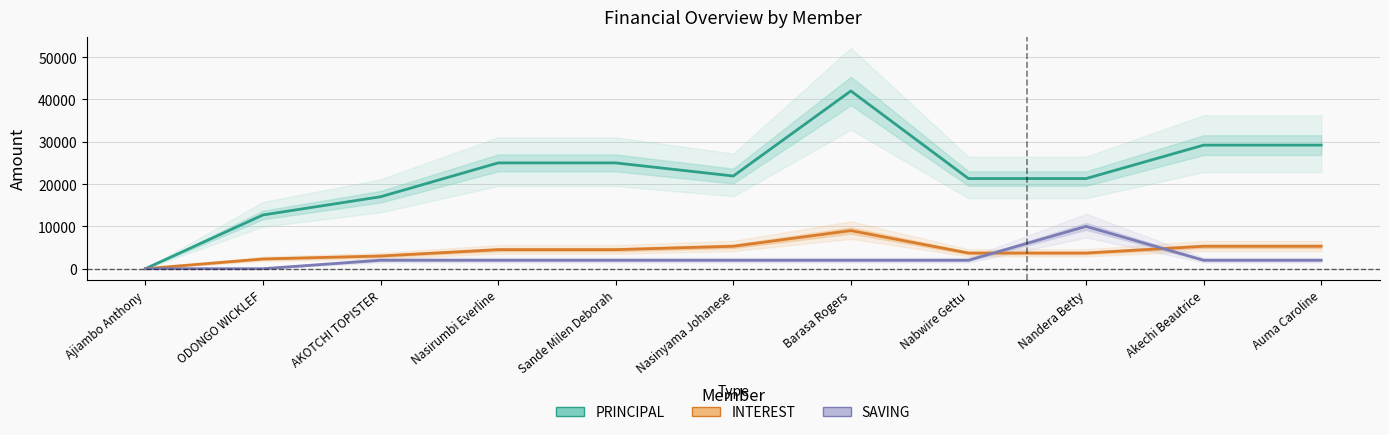

What value does the INTEREST series have at AKOTCHI TOPISTER, to the nearest 10?

3000